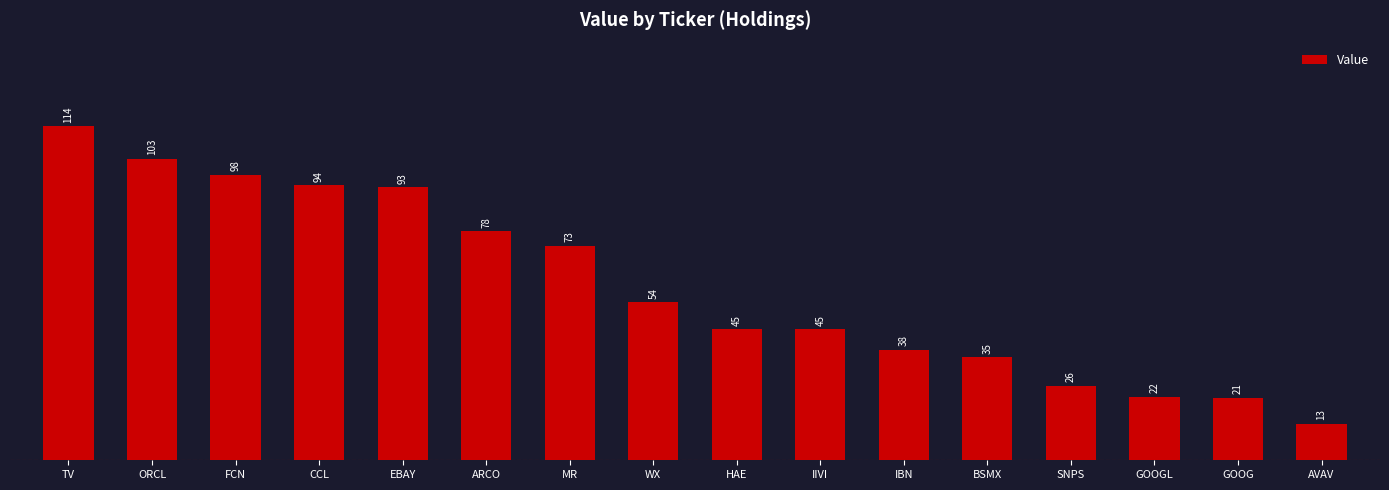

List the labels in order of value, smallest first.

AVAV, GOOG, GOOGL, SNPS, BSMX, IBN, IIVI, HAE, WX, MR, ARCO, EBAY, CCL, FCN, ORCL, TV